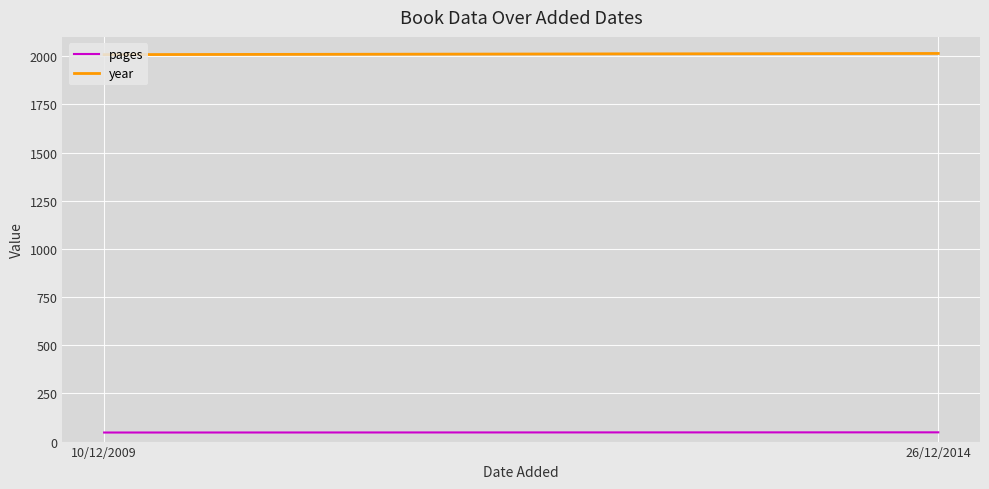

What is the average value of the pages series?

48